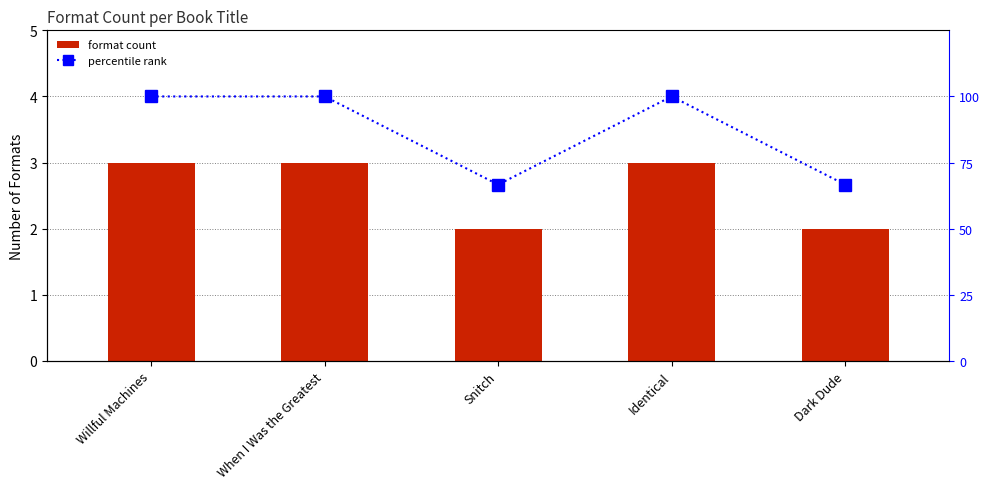

What is the maximum value for format count?

3.0